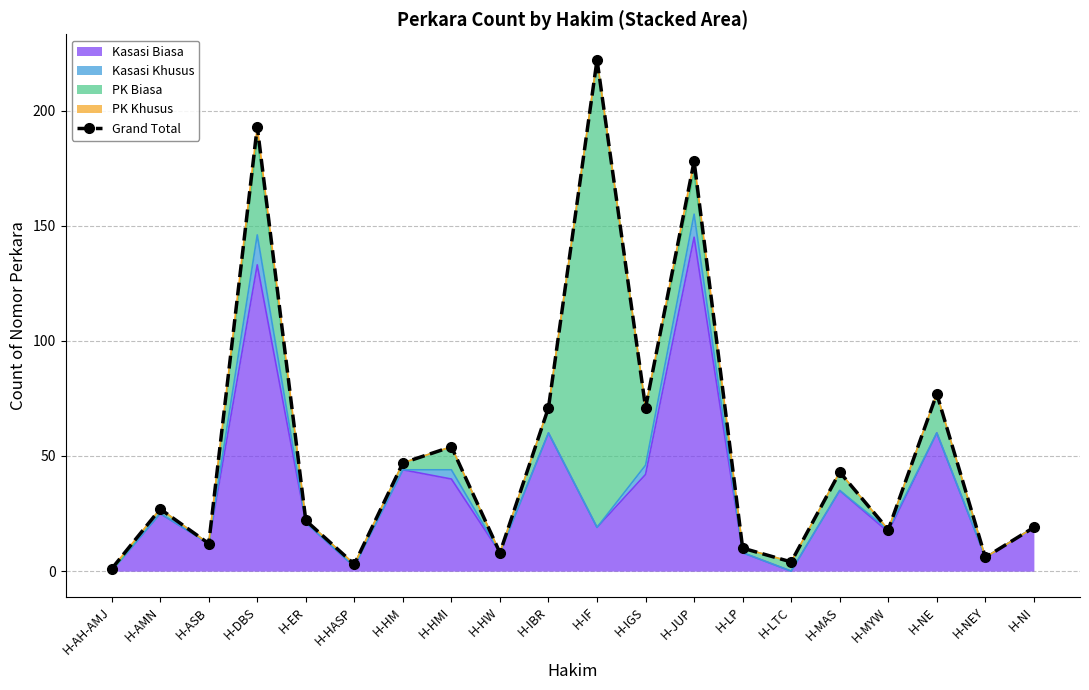

Reading left to right, list all the values displayed in this chart.

1	27	12	193	22	3	47	54	8	71	222	71	178	10	4	43	18	77	6	19